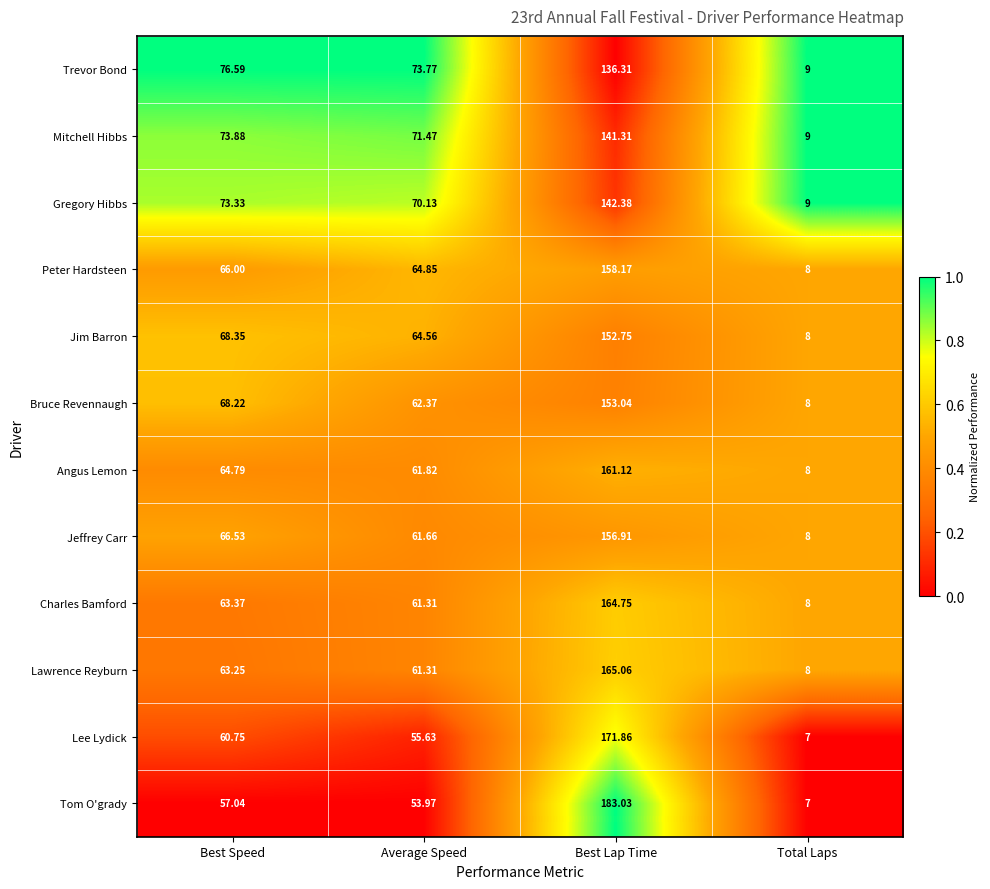

At which label is Lawrence Reyburn closest to 86?

Best Speed